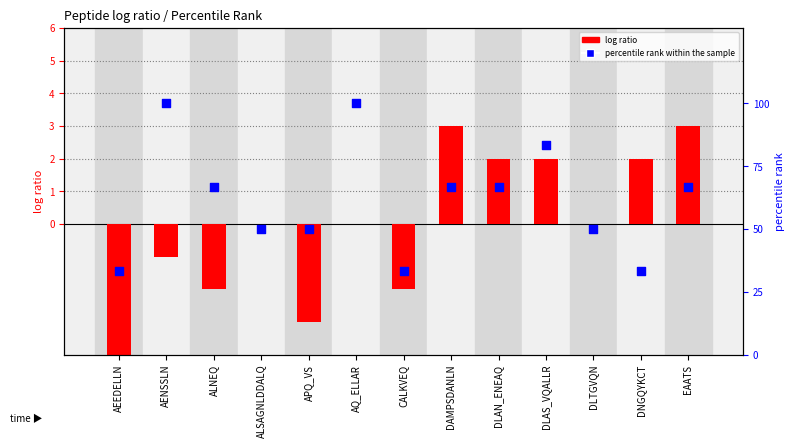

At which category is the sum across all series the highest?

AQ_ELLAR